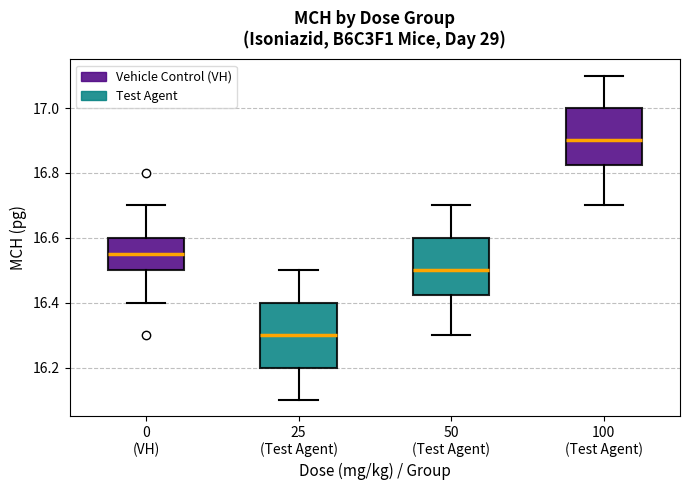

Comparing the boxes themselves (not the whiskers), which one is the tallest?

25 (Test Agent)